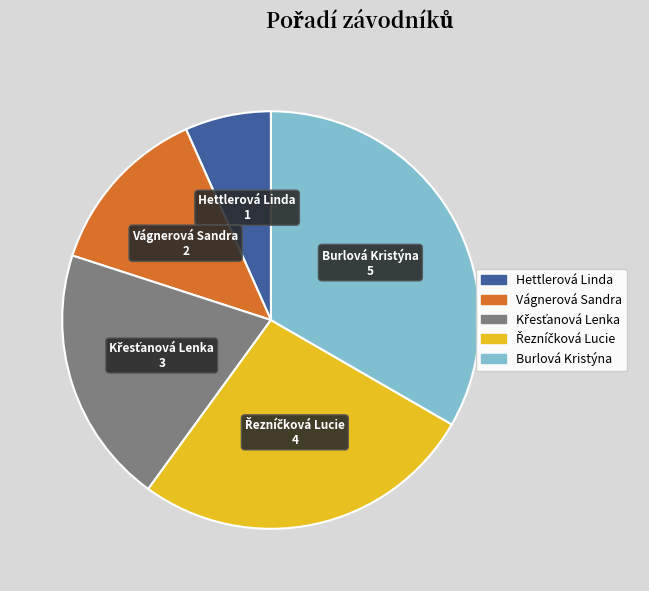

Which slice is the smallest?

Hettlerová Linda